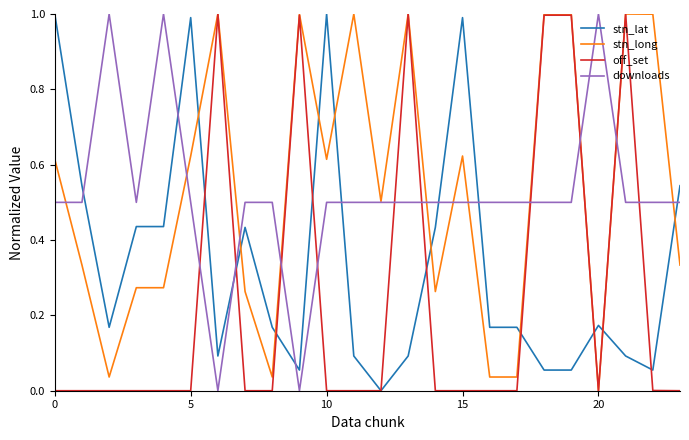

How many intersections are there between downloads and stn_lat?

8